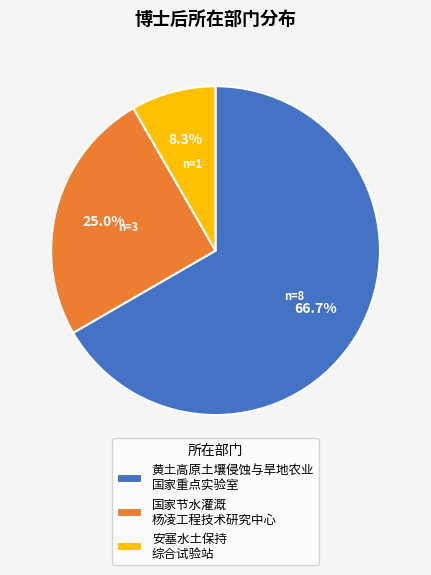

To the nearest percent, what is the difference between the largest and smallest slice percentages?

58%